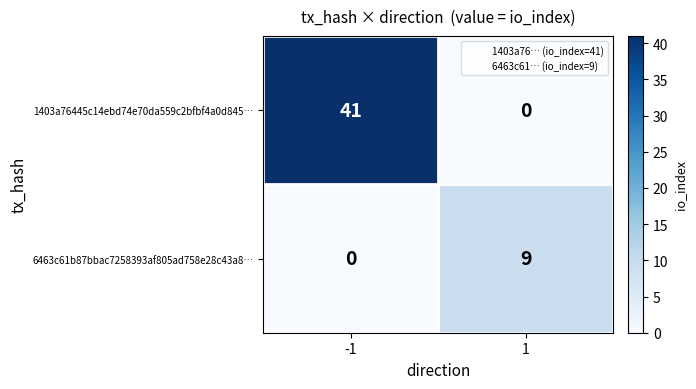

List the series in order of their overall mean, lowest first.

6463c61b87bbac7258393af805ad758e28c43a8…, 1403a76445c14ebd74e70da559c2bfbf4a0d845…